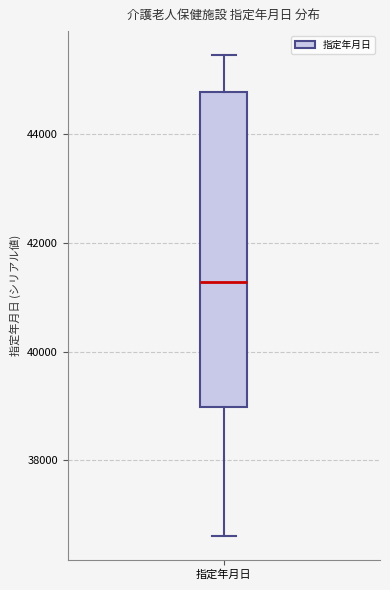

Read this box plot against the y-axis: the position of the median line, the range covered by the box, and the ends of both whiskers. The values are not printed on the chart, so give them approximately, as read against the axis.

median 41200, box 39000 to 44800, whiskers 36600 to 45400